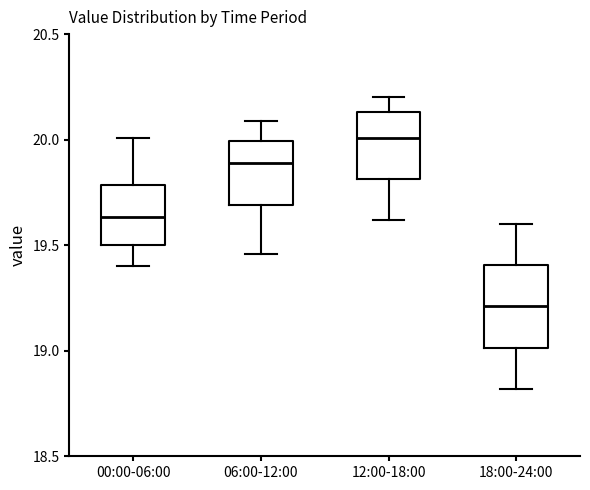

Reading left to right, read every box against the y-axis: the position of its median line, the range the box covers, and the ends of its whiskers. The values are not printed on the chart, so give them approximately, as read against the axis.

00:00-06:00: median 19.65, box 19.50 to 19.80, whiskers 19.40 to 20.00
06:00-12:00: median 19.90, box 19.70 to 20.00, whiskers 19.45 to 20.10
12:00-18:00: median 20.00, box 19.80 to 20.15, whiskers 19.60 to 20.20
18:00-24:00: median 19.20, box 19.00 to 19.40, whiskers 18.80 to 19.60